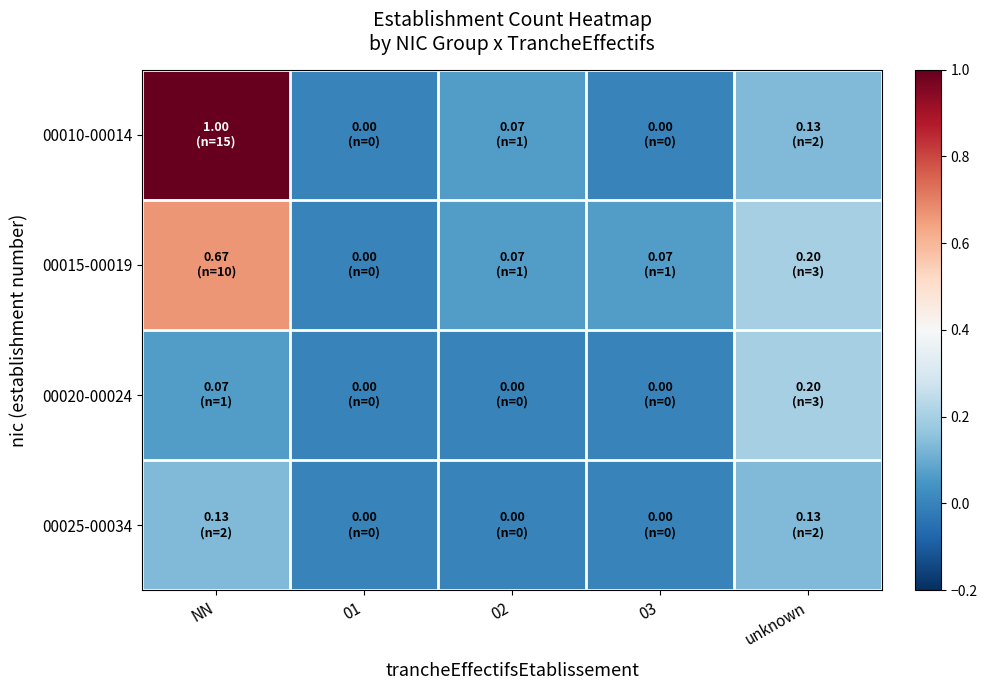

Reading left to right, what are all the values shown in this chart?

00010-00014: NN=1.0	01=0.0	02=0.1	03=0.0	unknown=0.1
00015-00019: NN=0.7	01=0.0	02=0.1	03=0.1	unknown=0.2
00020-00024: NN=0.1	01=0.0	02=0.0	03=0.0	unknown=0.2
00025-00034: NN=0.1	01=0.0	02=0.0	03=0.0	unknown=0.1